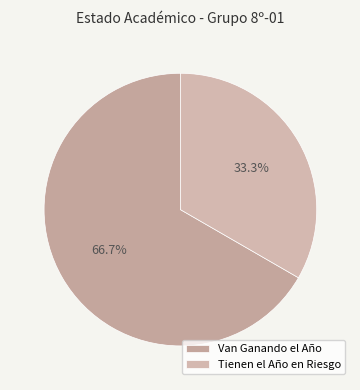

Does Van Ganando el Año represent more than half of the total?

Yes